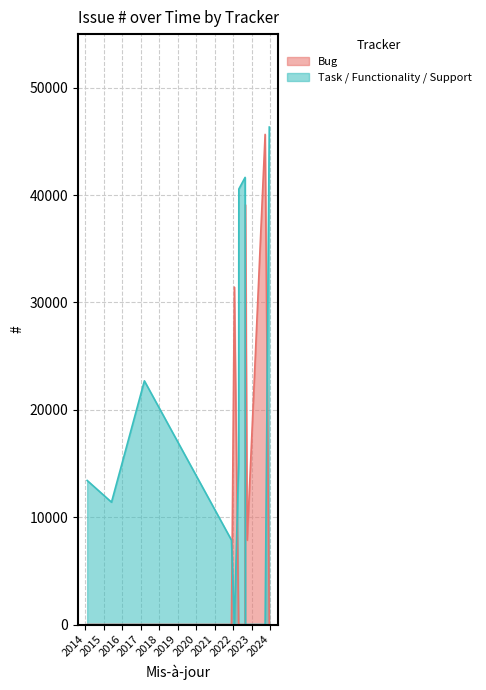

How many categories are shown in the chart?

12